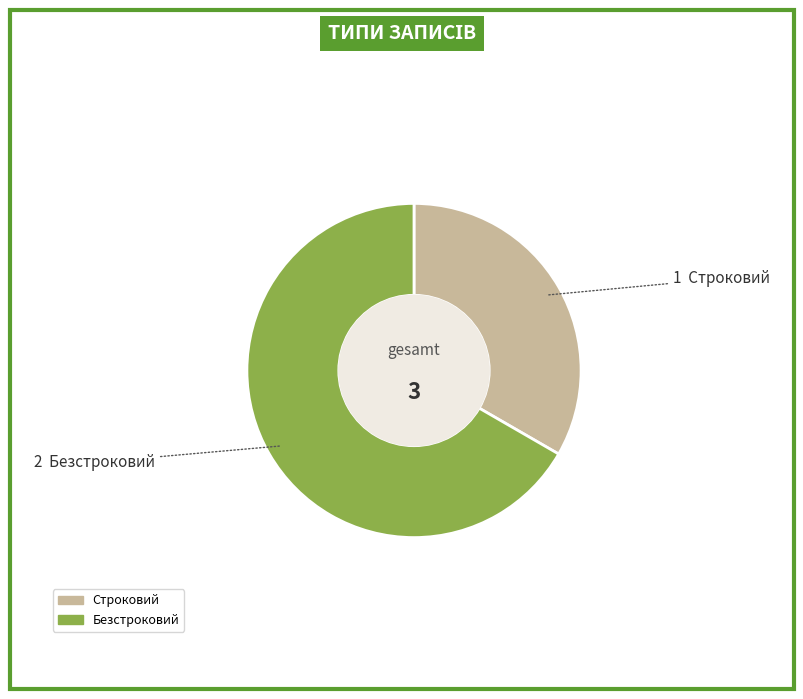

Count the number of slices in the pie.

2